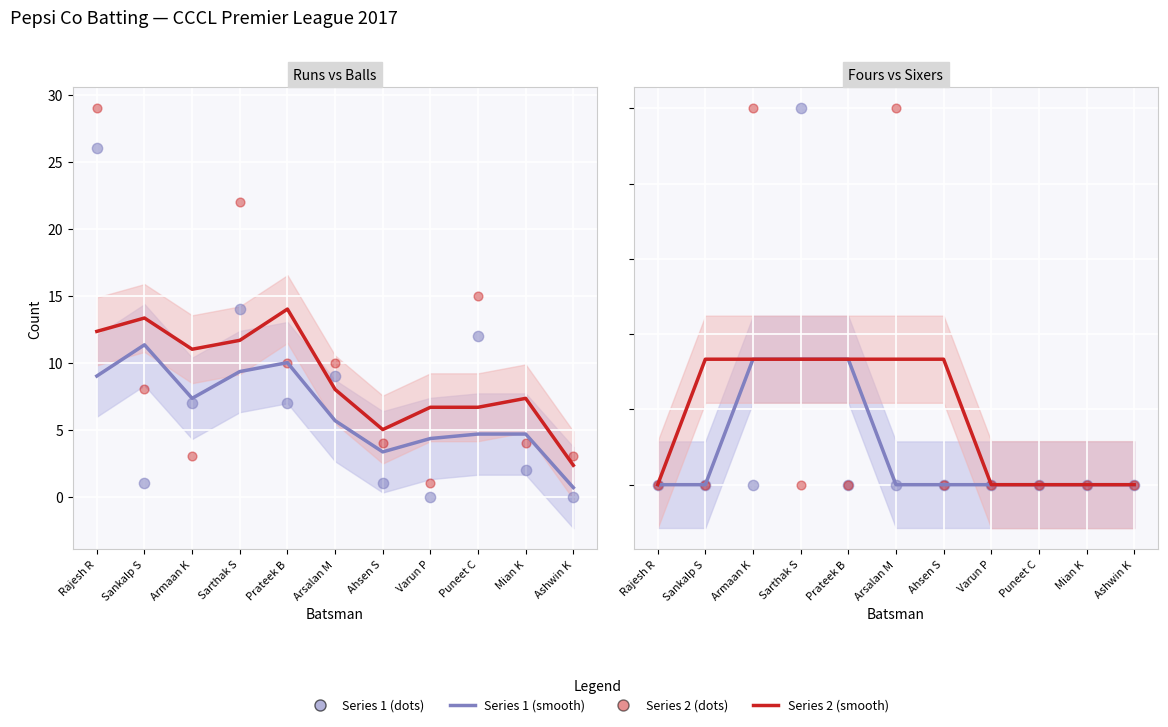

What is the total value across all series at Sarthak S?

37